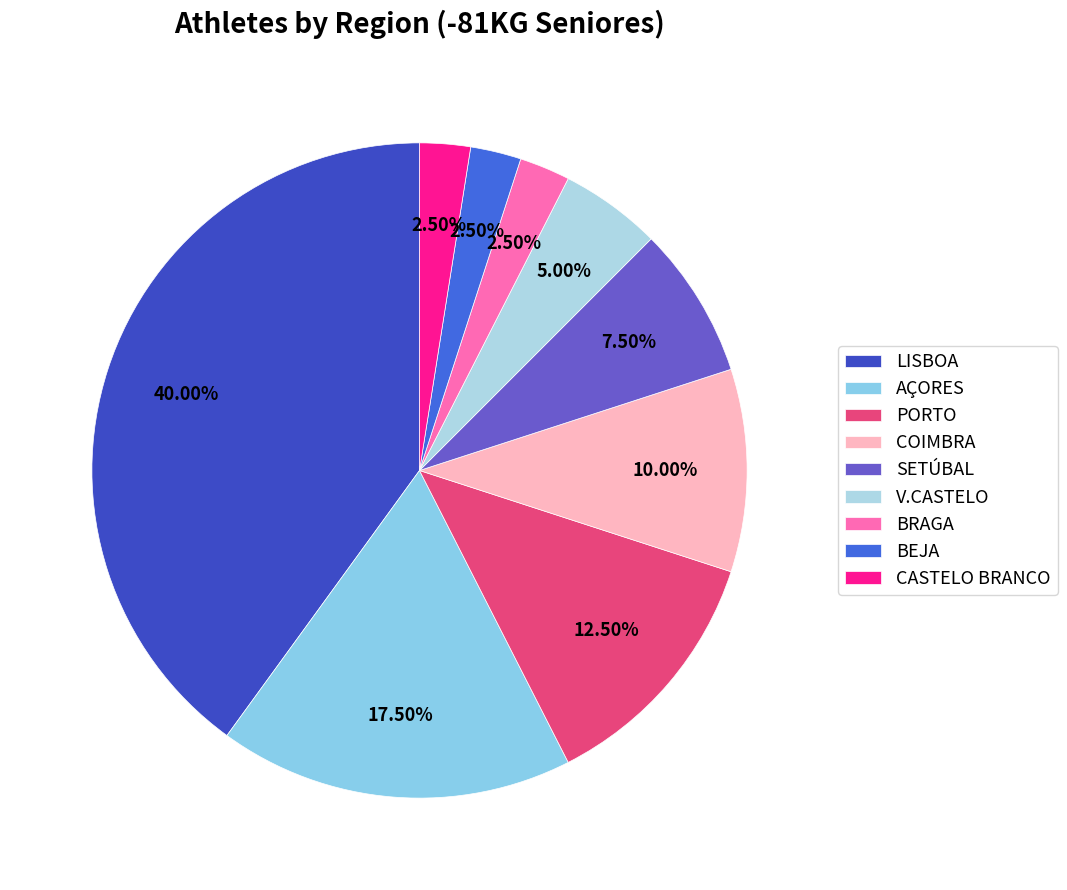

What is the change in value from LISBOA to AÇORES?

-9